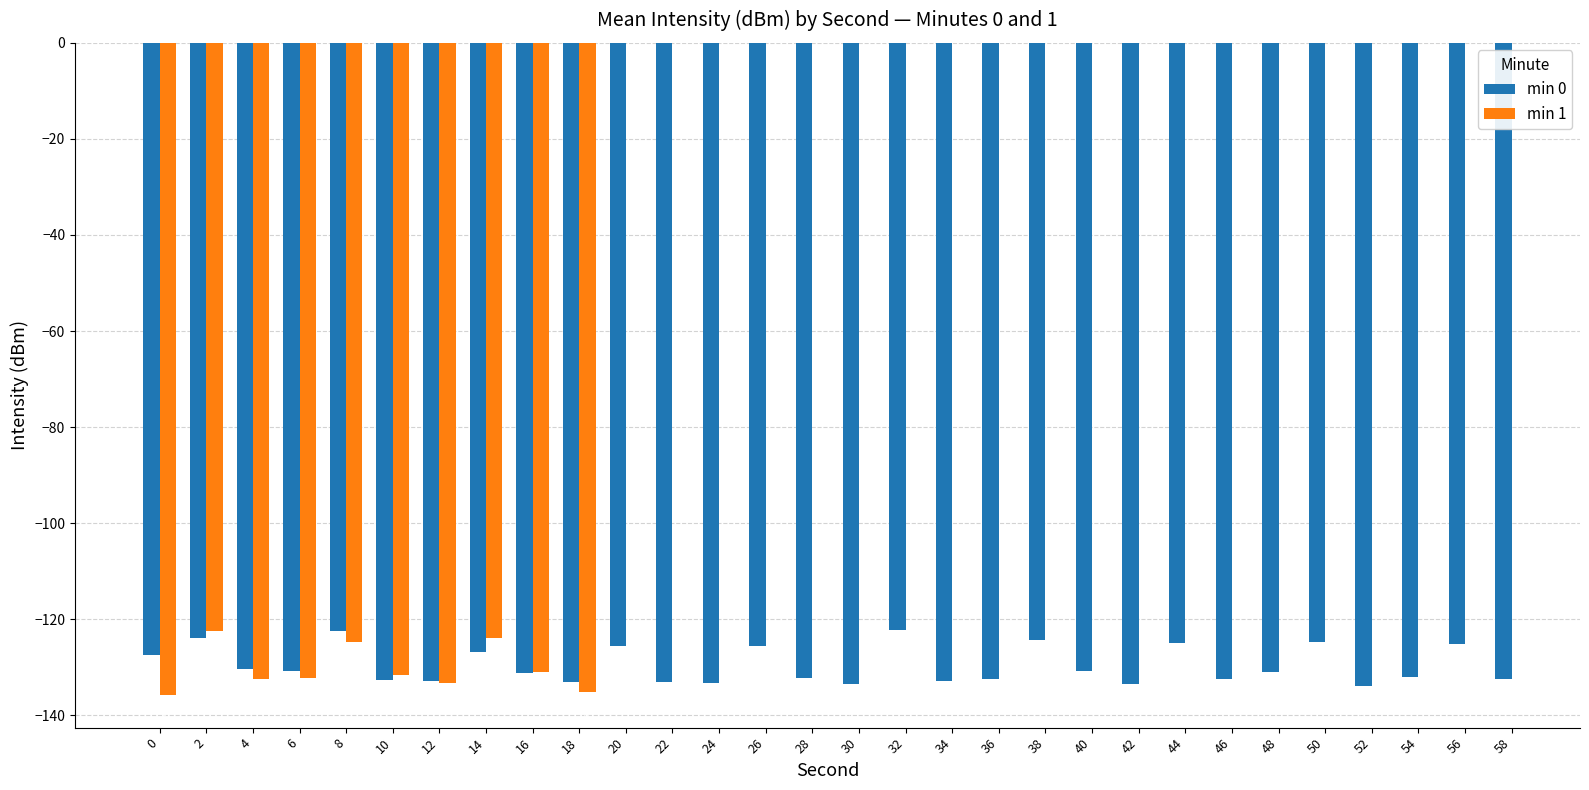

What is the value of the min 0 bar at the 12th from the left?

-133.1